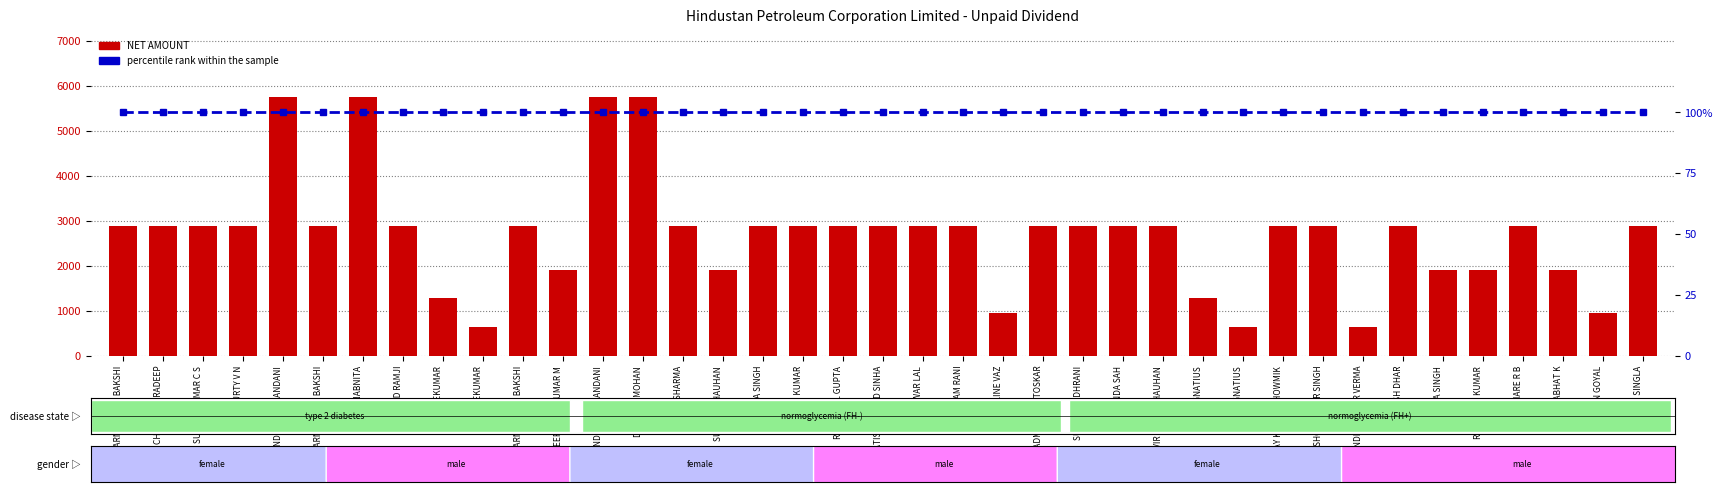

What is the average value of the percentile rank within the sample series?

100